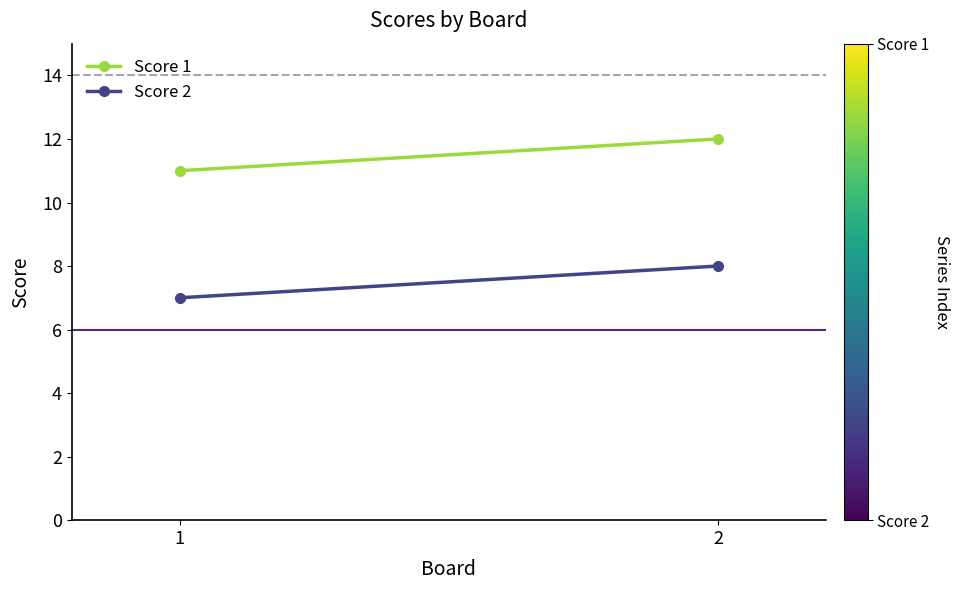

What is the average value of the Score 2 series?

8